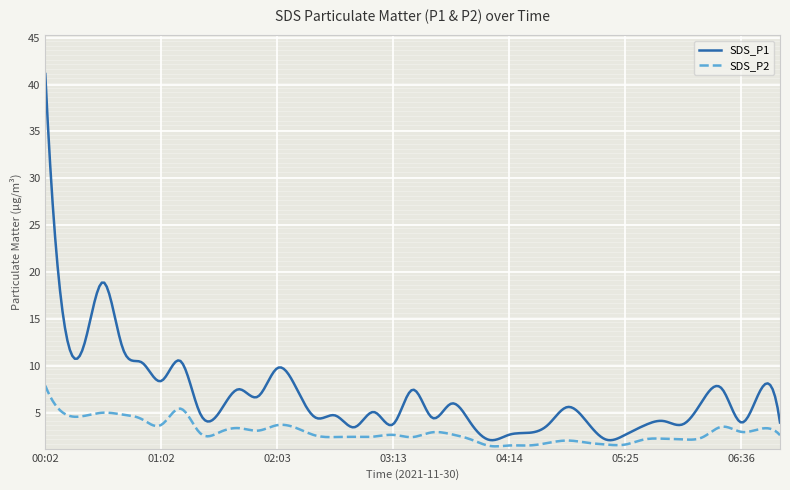

True or false: SDS_P2 has more than 2 interior local peaks.

True